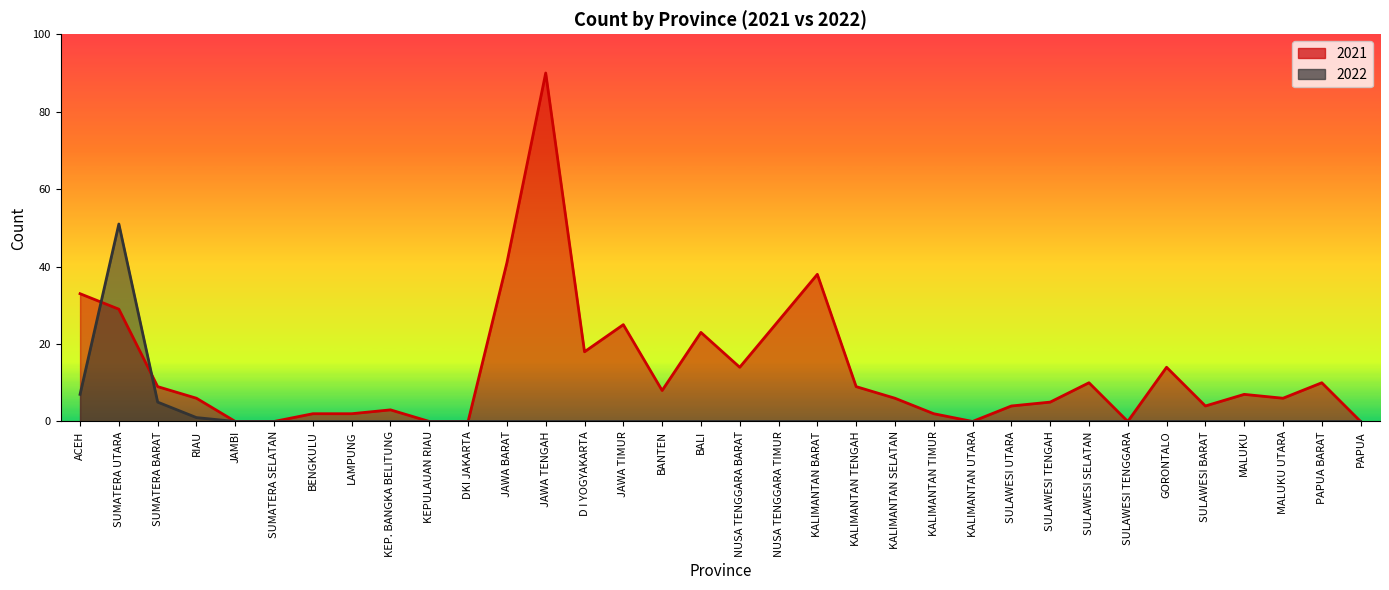

Where is 2022 nearest to the value 25?

ACEH